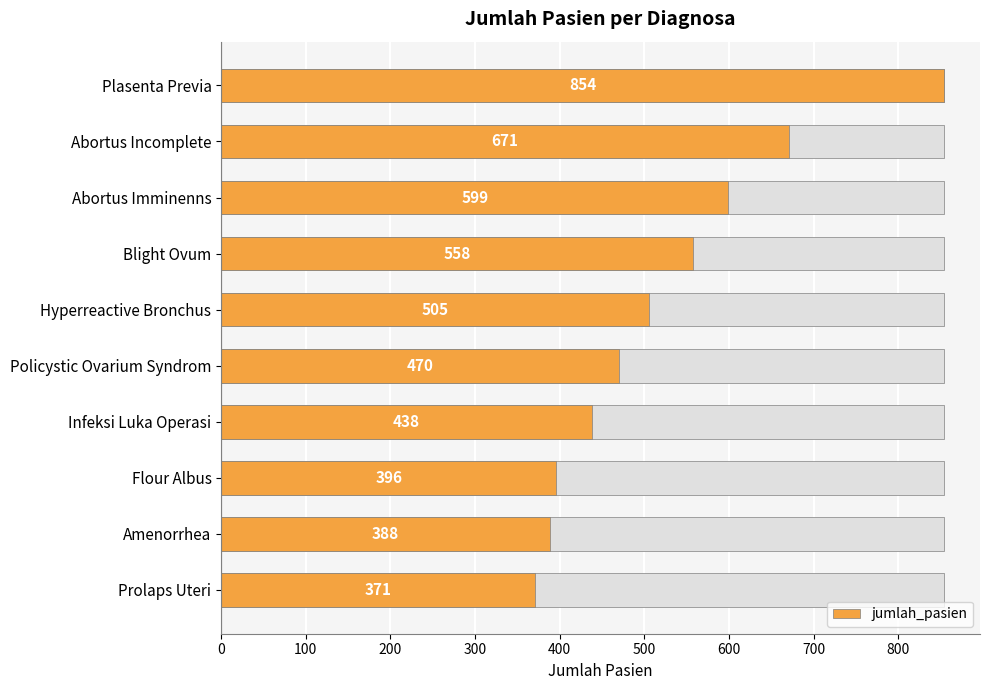

Is it true that the value at Policystic Ovarium Syndrom is 743?

False